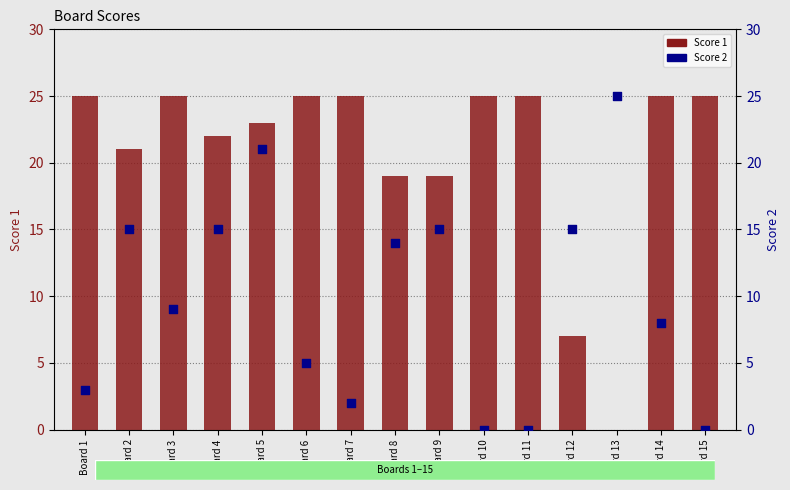

At how many categories does at least one series exceed 13?

15